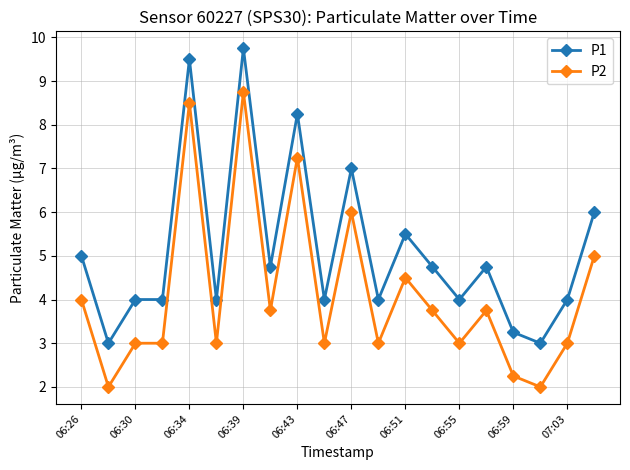

Rank the series by their maximum value, from highest to lowest.

P1, P2